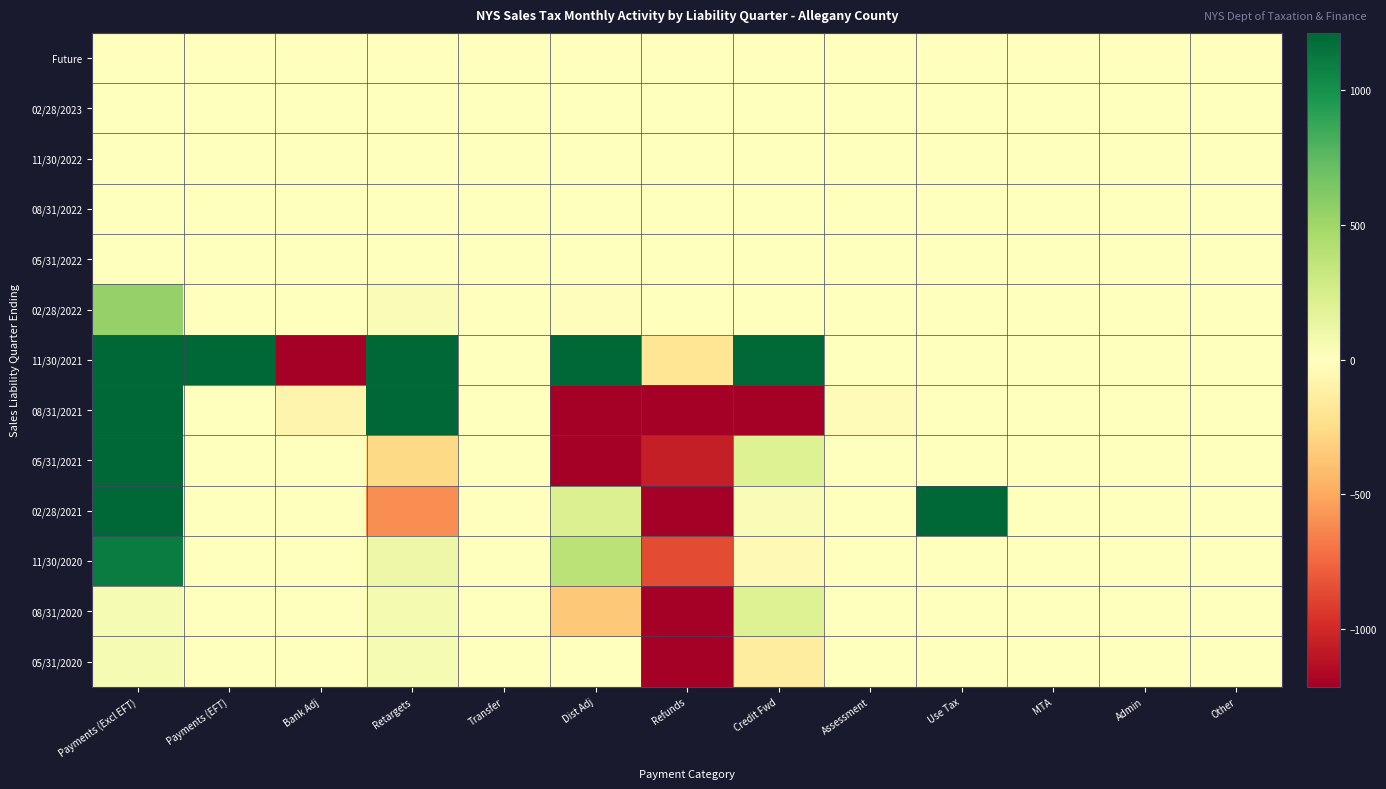

At how many categories does at least one series exceed 484884?

2